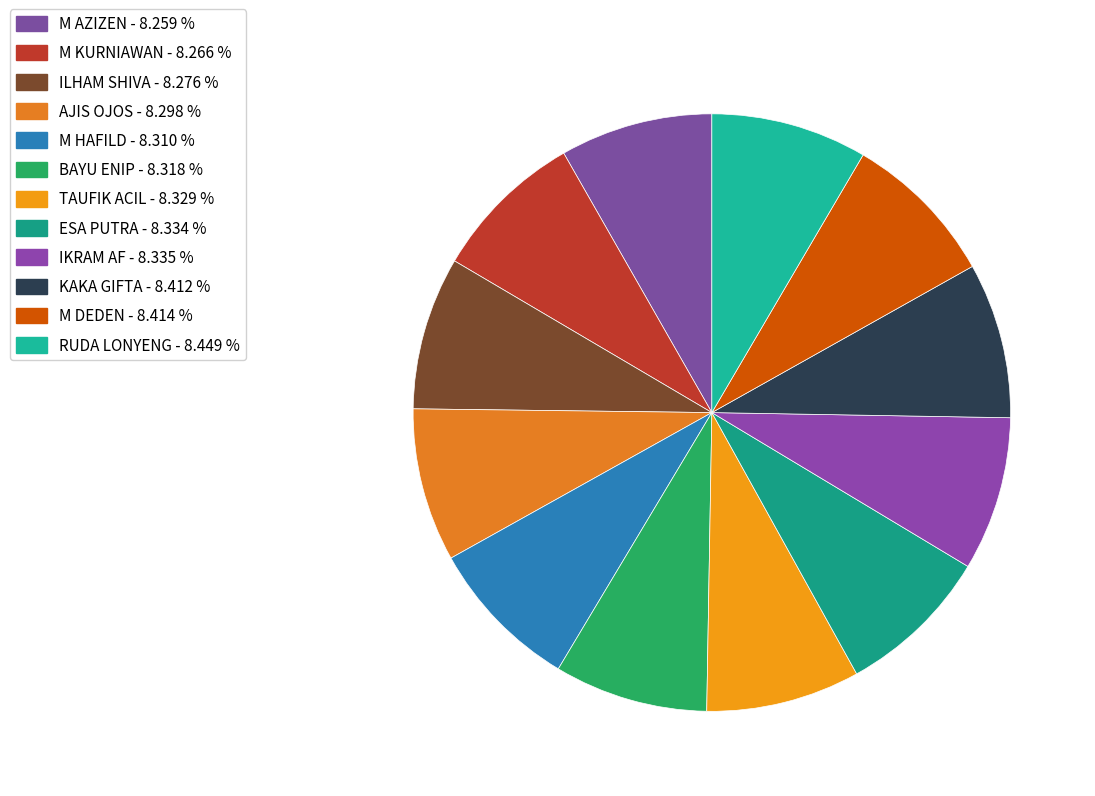

Count the number of slices in the pie.

12